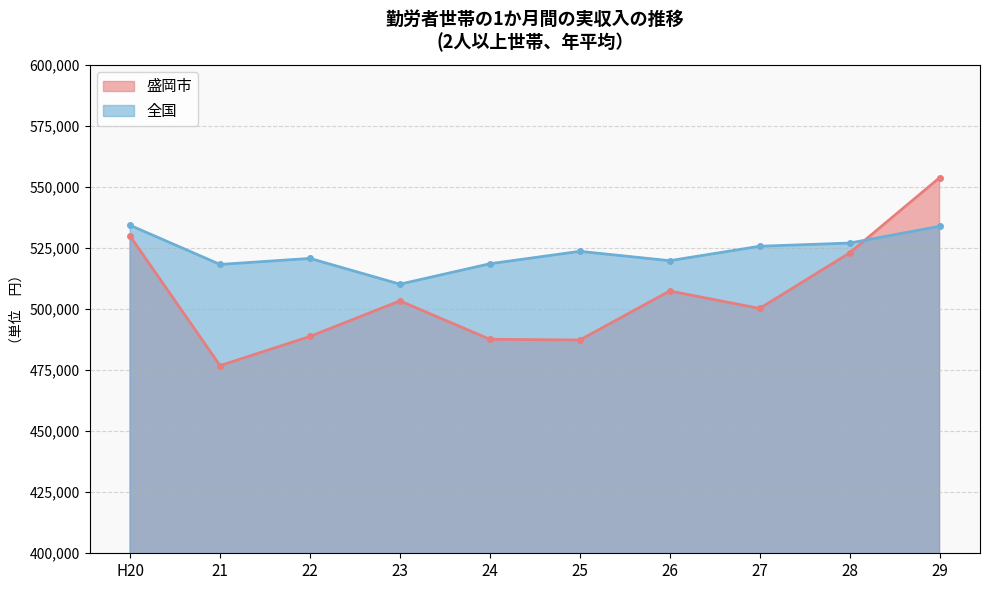

What are all the series names shown in the legend?

盛岡市, 全国